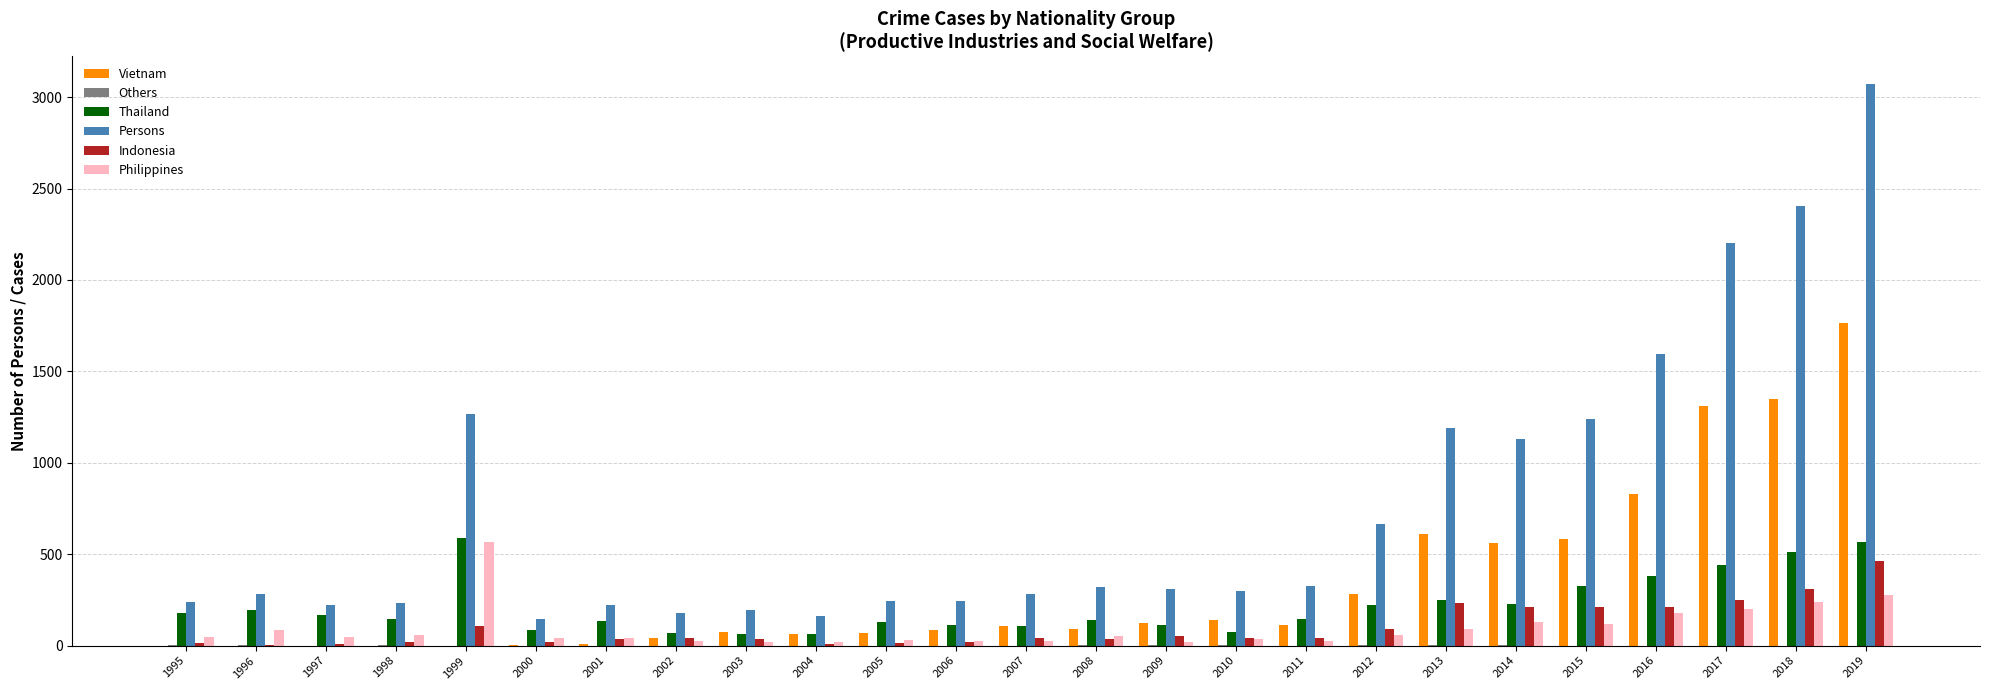

What is the maximum value for Indonesia?

461